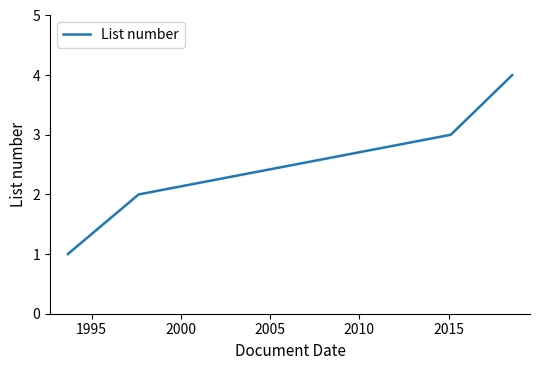

Is this an area chart (filled region under the line)?

No